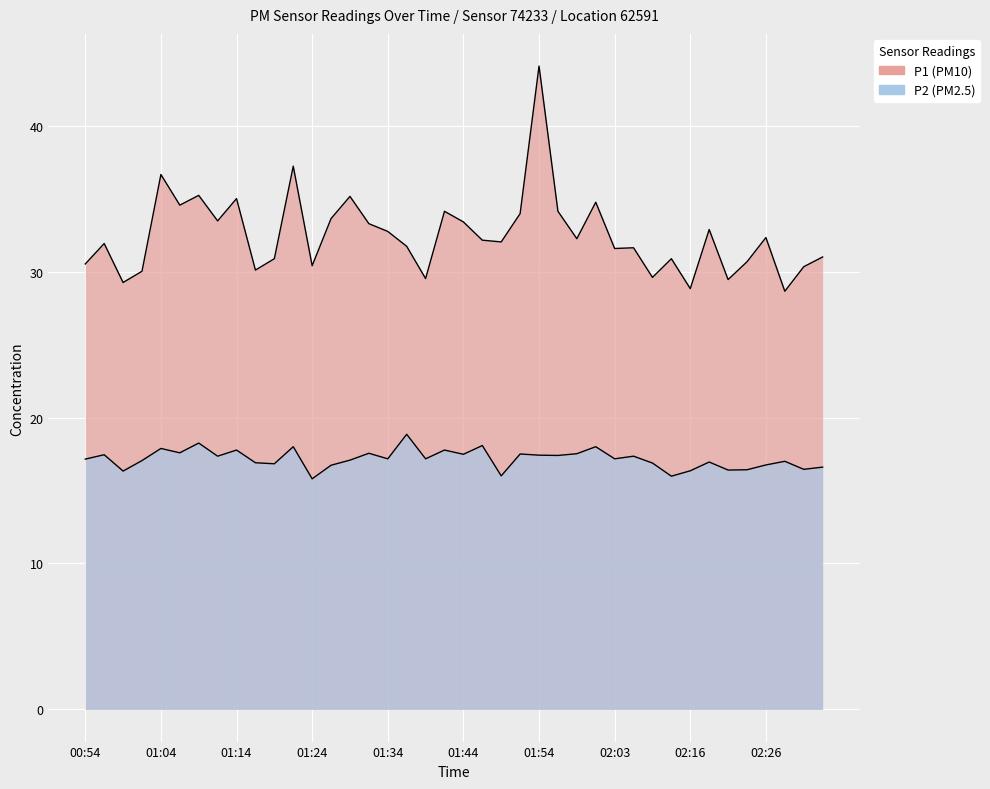

In P2, how many points are lower than both neighbors (excluding endpoints)?

14